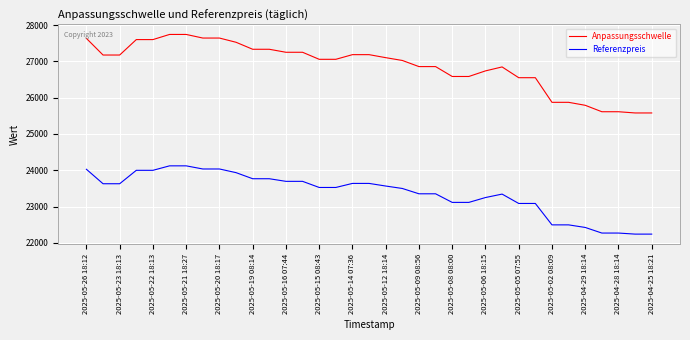

Which series has the largest total across all categories?

Anpassungsschwelle